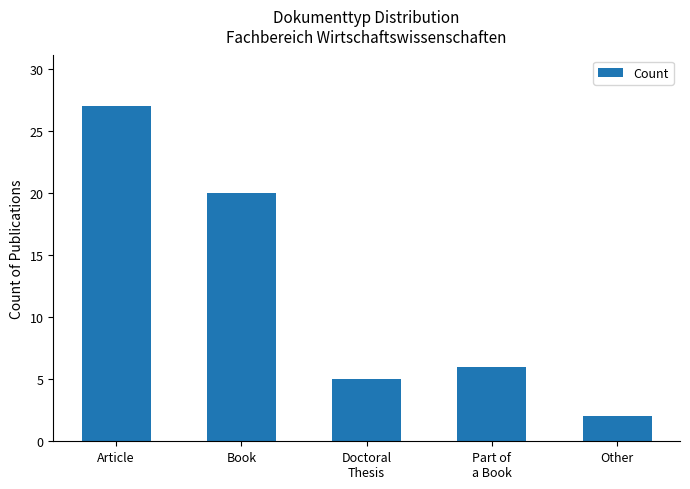

What is the average value?

12